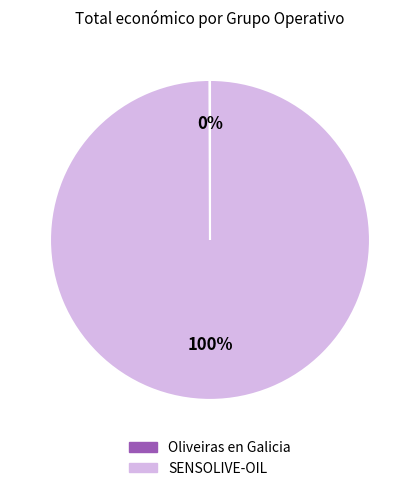

Is it true that SENSOLIVE-OIL is 100% of the pie?

True